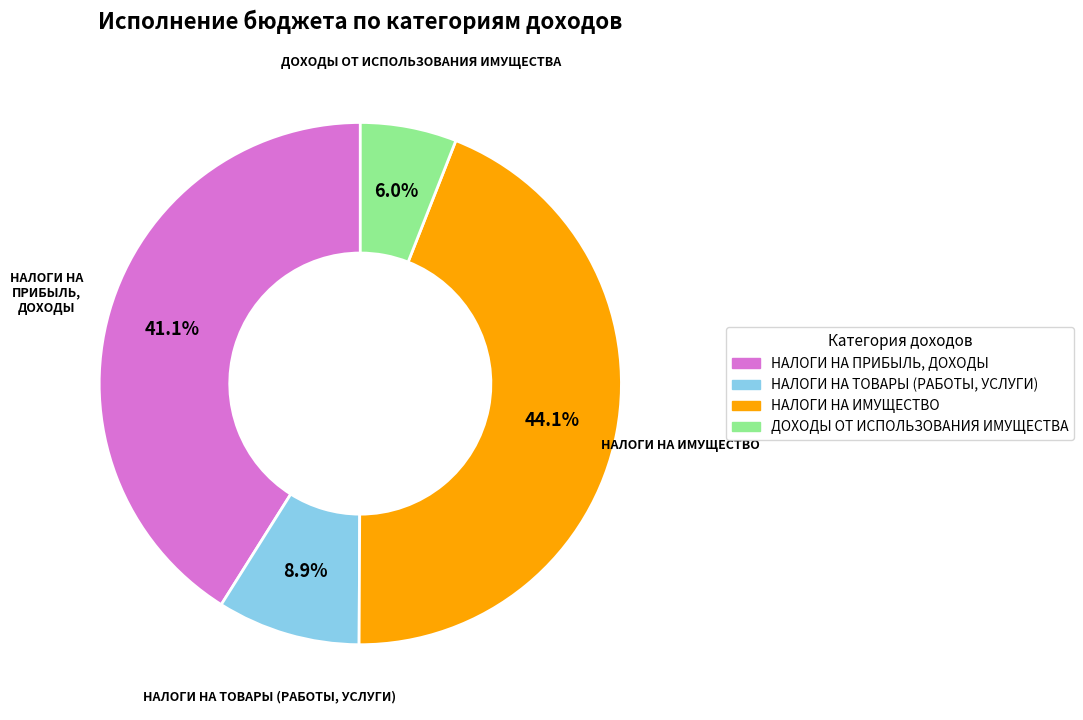

To the nearest percent, what percentage of the pie is НАЛОГИ НА ПРИБЫЛЬ, ДОХОДЫ?

41%